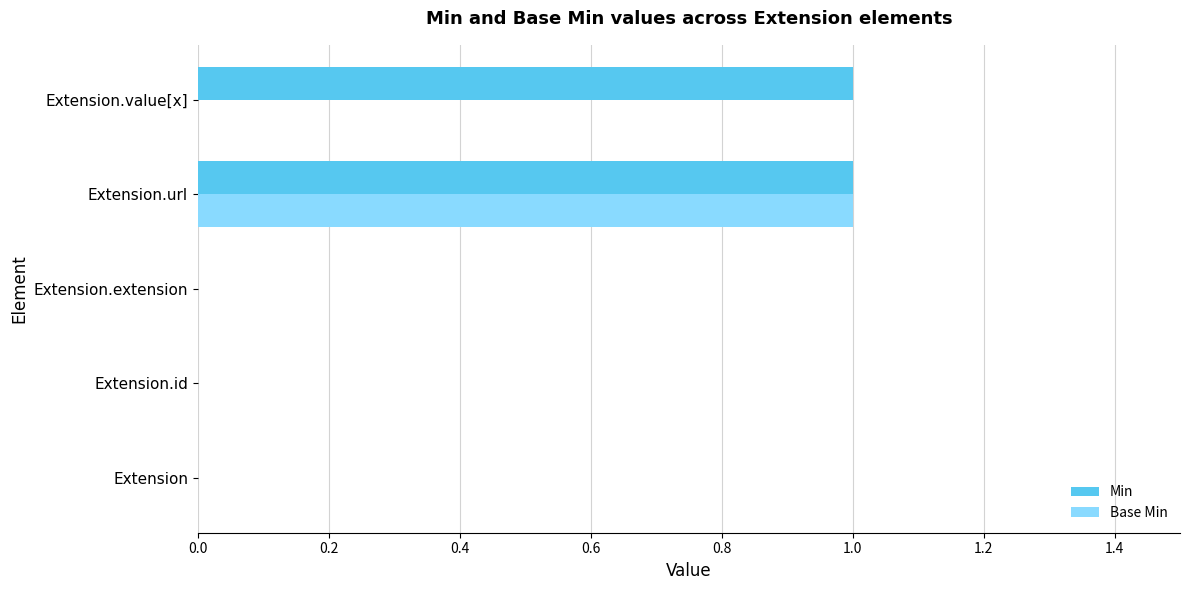

At which category is the sum across all series the highest?

Extension.url